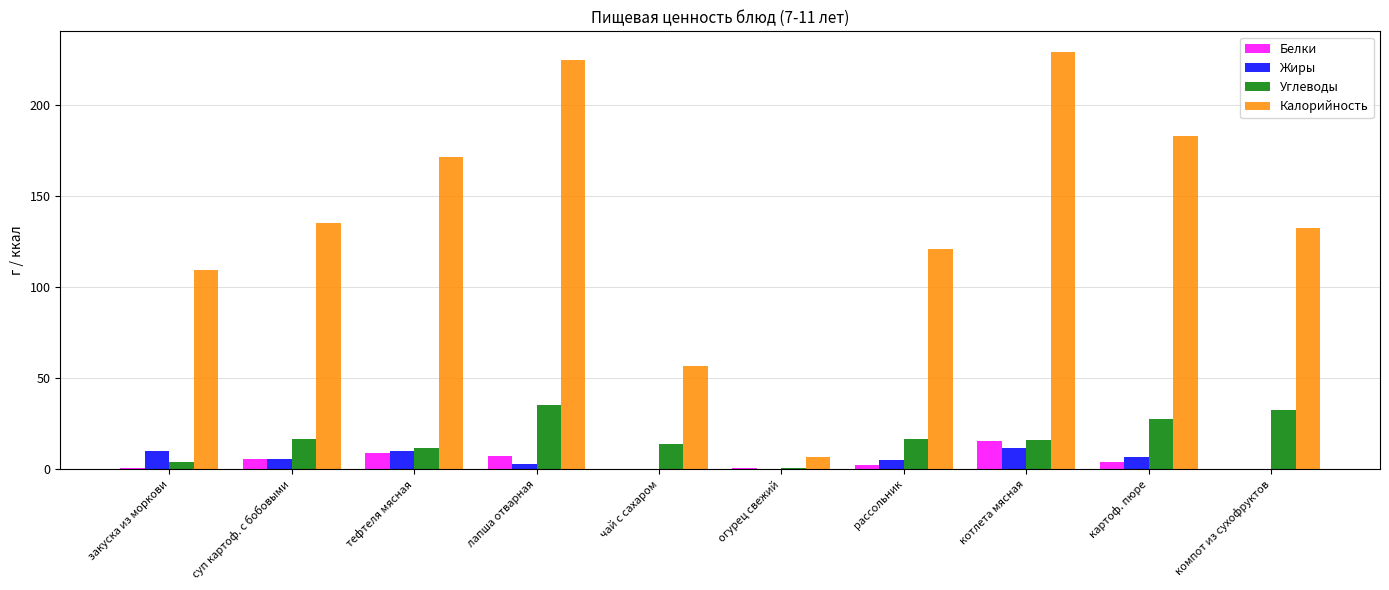

Which series changed the most between лапша отварная and чай с сахаром?

Калорийность